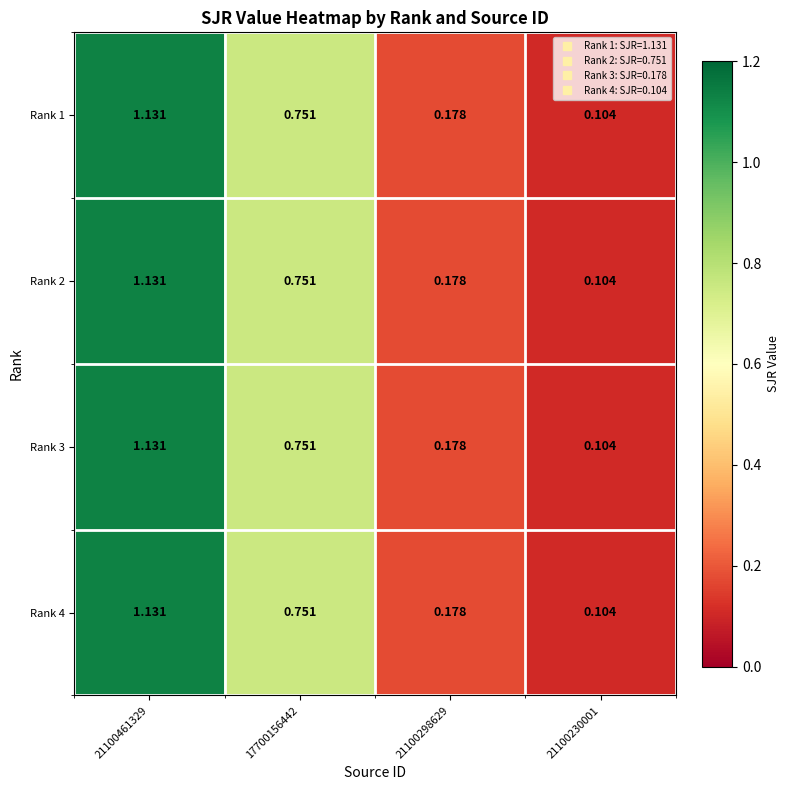

Is the value of Rank 1 at 21100230001 greater than the value of Rank 4 at 21100298629?

No